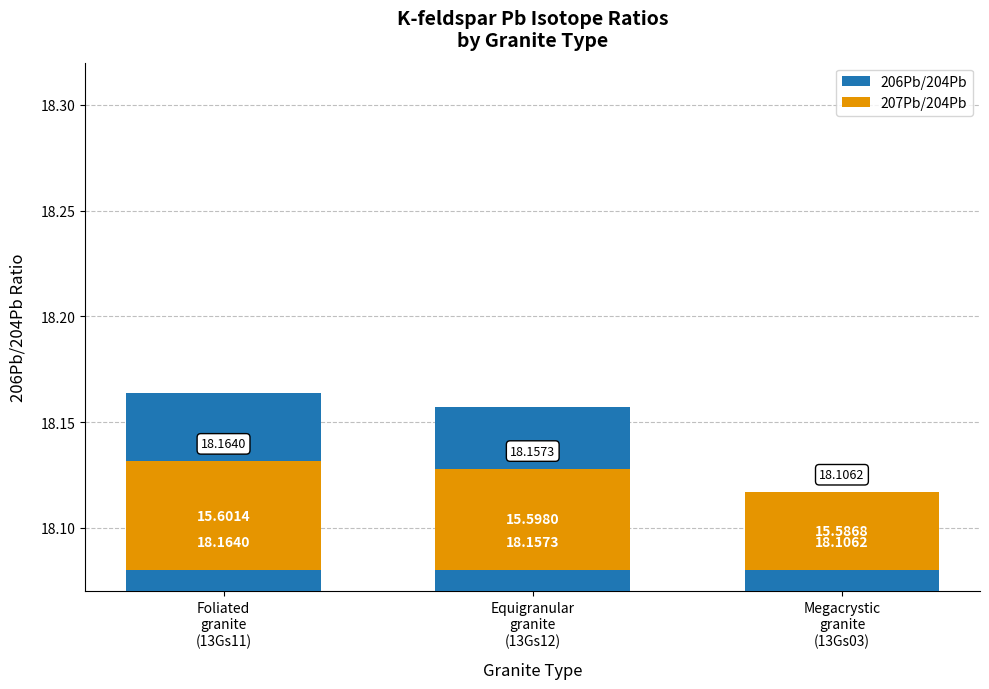

Which series has the largest total across all categories?

206Pb/204Pb